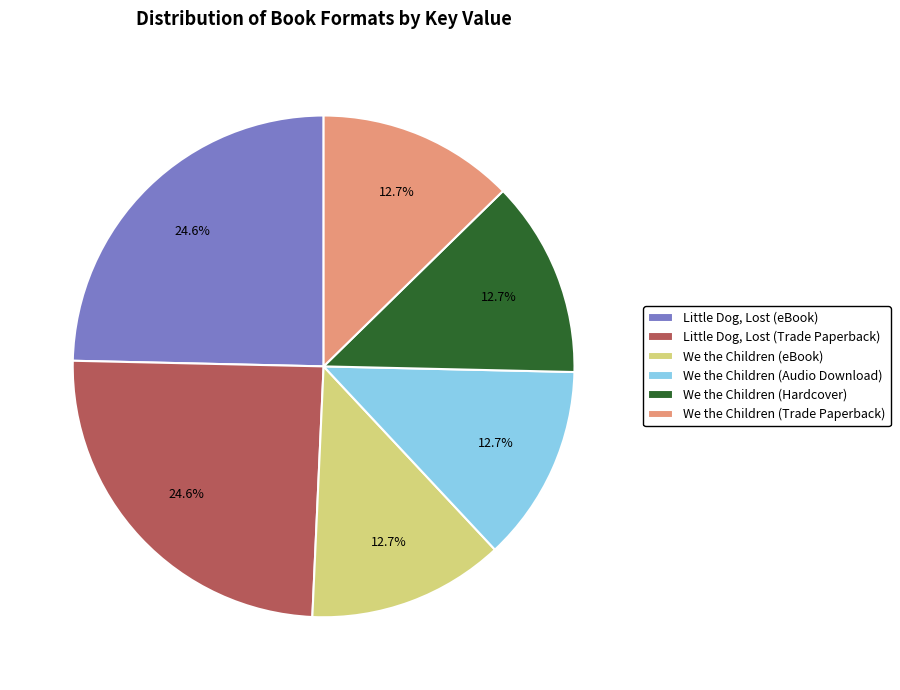

To the nearest percent, what is the combined percentage of We the Children (Hardcover) and Little Dog, Lost (eBook)?

37%